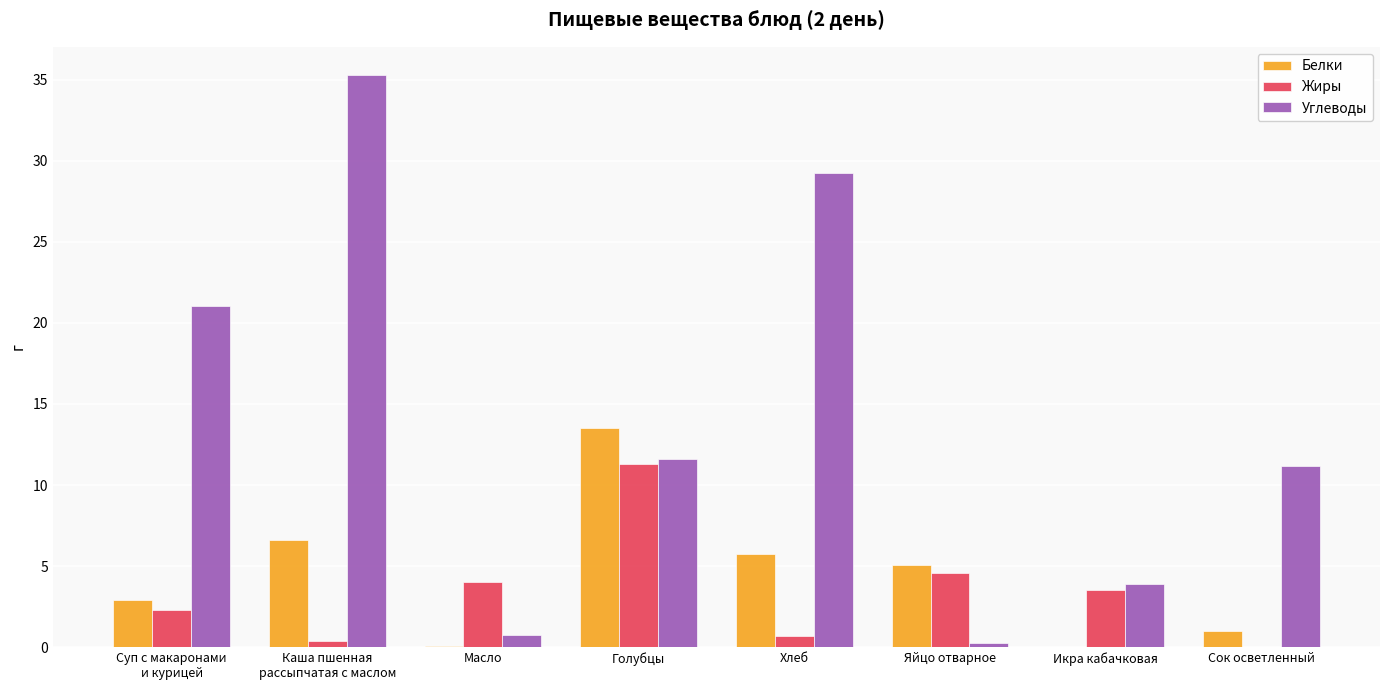

What is the maximum value for Углеводы?

35.3